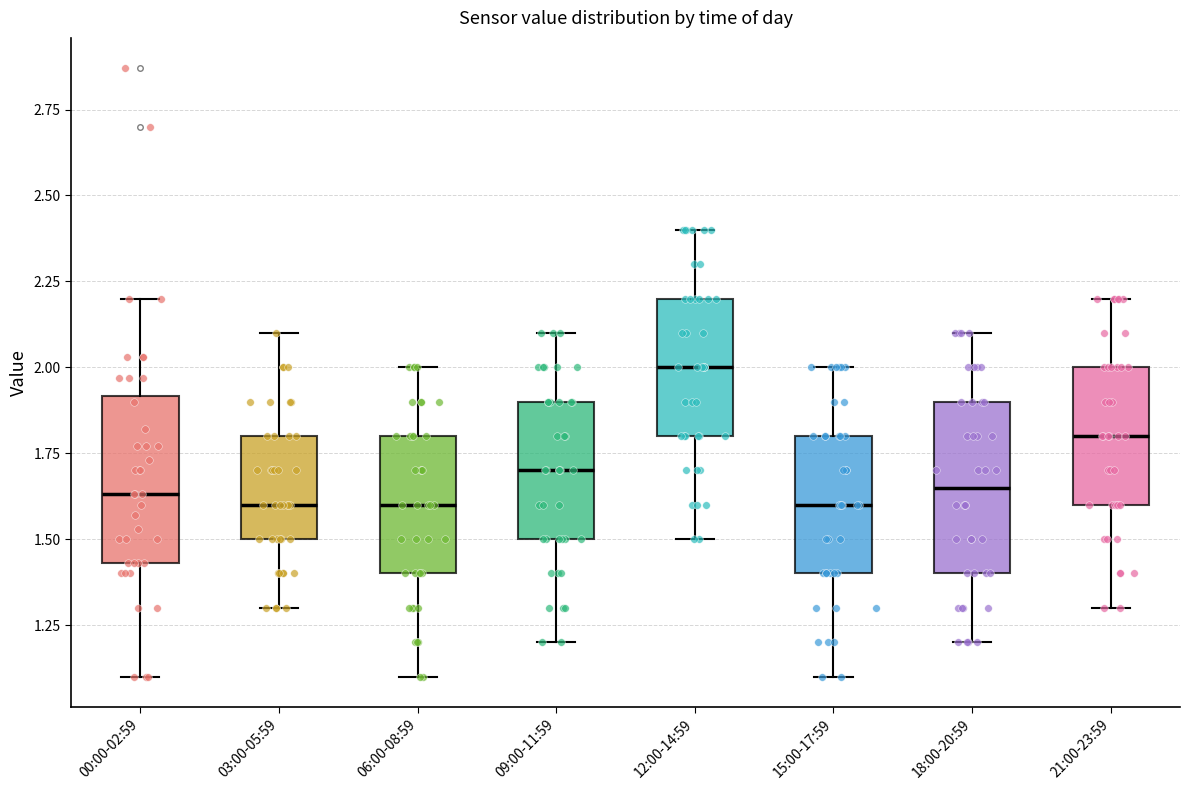

Where does the median line of the box for 15:00-17:59 sit on the y-axis? The values are not printed on the chart, so give them approximately, as read against the axis.

1.60